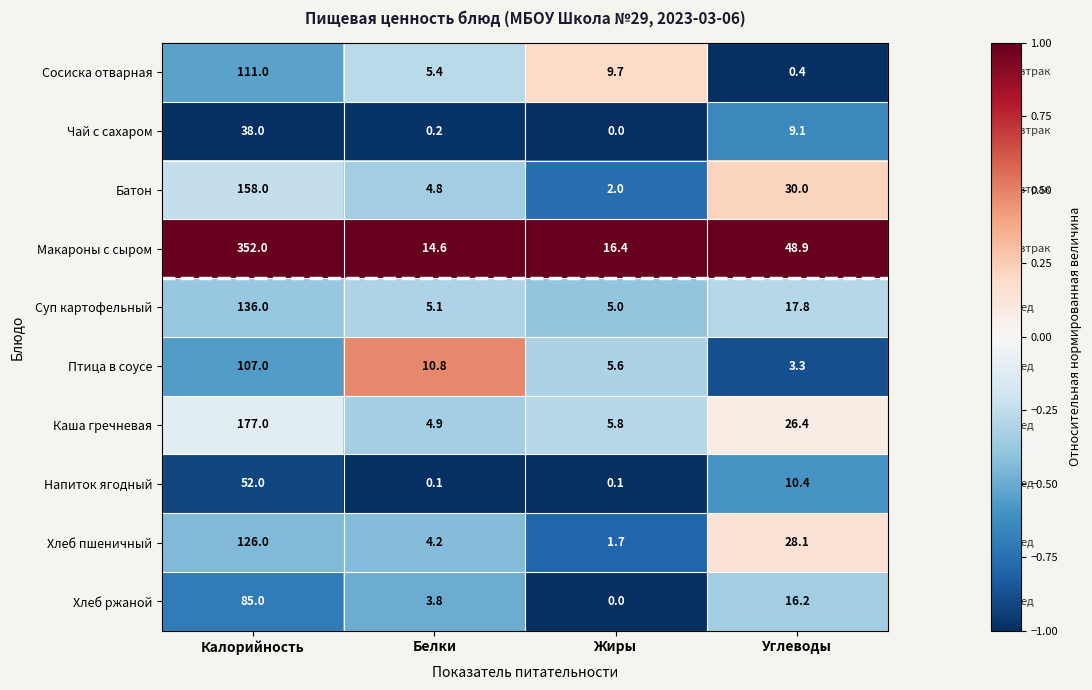

At how many categories does at least one series exceed 0?

4